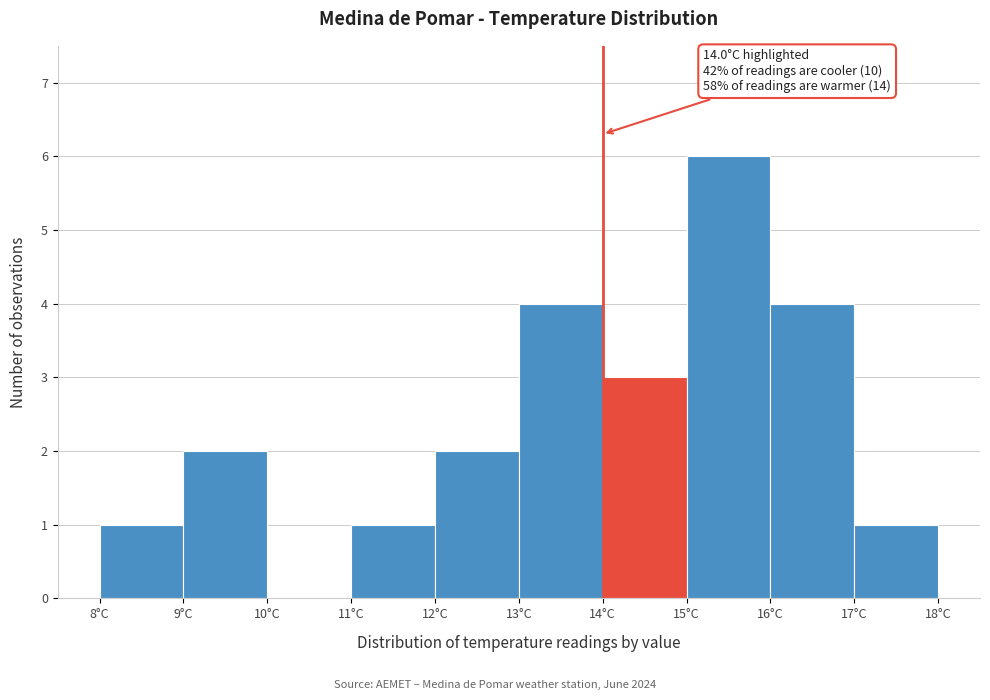

Over which range of the x-axis is the bar tallest?

15 to 16